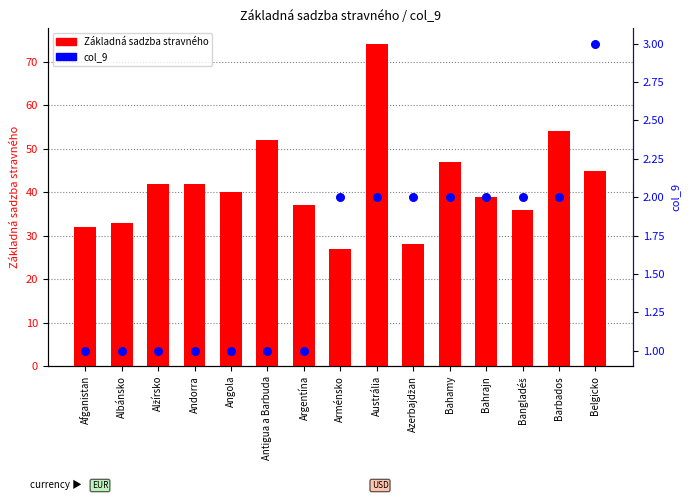

What is the total value across all series at Angola?

41